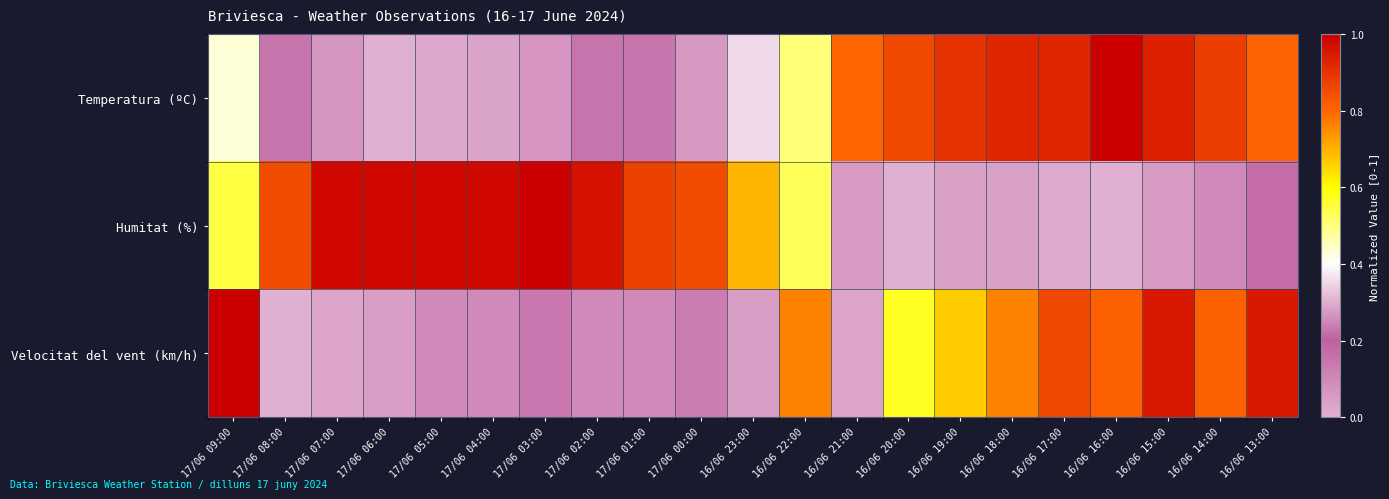

Reading left to right, extract all data points from this chart.

Temperatura (ºC): 17/06 09:00=0.4	17/06 08:00=0.2	17/06 07:00=0.1	17/06 06:00=0.0	17/06 05:00=0.0	17/06 04:00=0.0	17/06 03:00=0.1	17/06 02:00=0.2	17/06 01:00=0.2	17/06 00:00=0.3	16/06 23:00=0.4	16/06 22:00=0.5	16/06 21:00=0.8	16/06 20:00=0.9	16/06 19:00=0.9	16/06 18:00=0.9	16/06 17:00=0.9	16/06 16:00=1.0	16/06 15:00=0.9	16/06 14:00=0.9	16/06 13:00=0.8
Humitat (%): 17/06 09:00=0.5	17/06 08:00=0.8	17/06 07:00=1.0	17/06 06:00=1.0	17/06 05:00=1.0	17/06 04:00=1.0	17/06 03:00=1.0	17/06 02:00=1.0	17/06 01:00=0.9	17/06 00:00=0.8	16/06 23:00=0.7	16/06 22:00=0.5	16/06 21:00=0.1	16/06 20:00=0.0	16/06 19:00=0.0	16/06 18:00=0.0	16/06 17:00=0.0	16/06 16:00=0.0	16/06 15:00=0.1	16/06 14:00=0.1	16/06 13:00=0.2
Velocitat del vent (km/h): 17/06 09:00=1.0	17/06 08:00=0.0	17/06 07:00=0.3	17/06 06:00=0.0	17/06 05:00=0.1	17/06 04:00=0.1	17/06 03:00=0.1	17/06 02:00=0.1	17/06 01:00=0.1	17/06 00:00=0.2	16/06 23:00=0.0	16/06 22:00=0.8	16/06 21:00=0.3	16/06 20:00=0.6	16/06 19:00=0.7	16/06 18:00=0.8	16/06 17:00=0.9	16/06 16:00=0.8	16/06 15:00=1.0	16/06 14:00=0.8	16/06 13:00=1.0